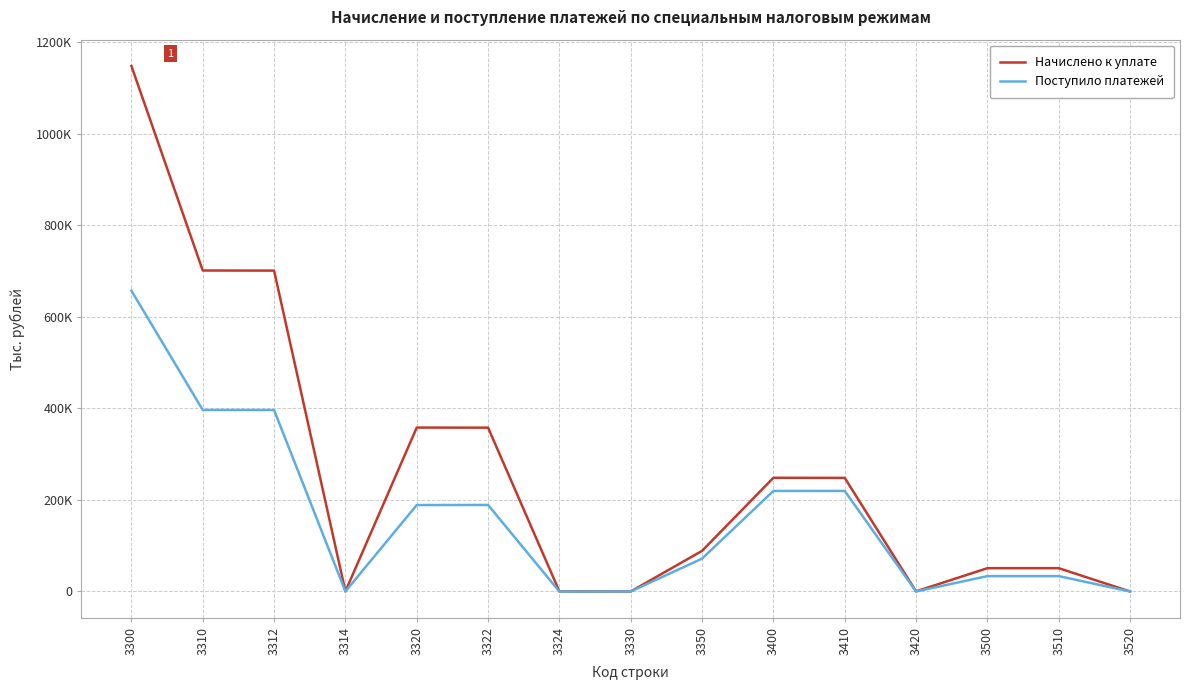

What are all the series names shown in the legend?

Начислено к уплате, Поступило платежей